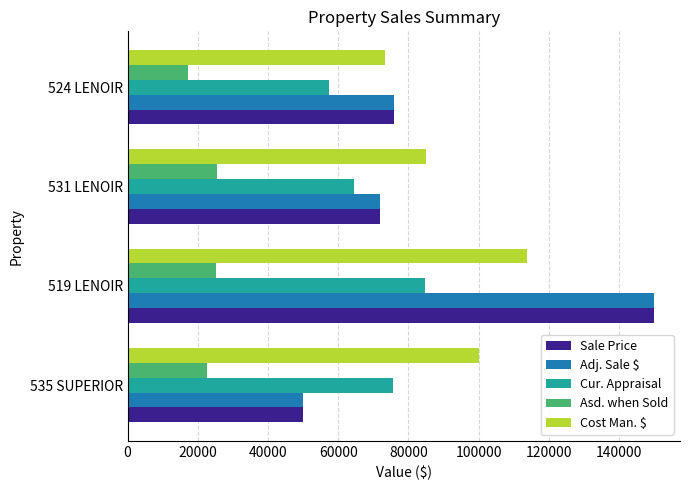

Count the Cur. Appraisal values in the range 64401 to 84711.

3